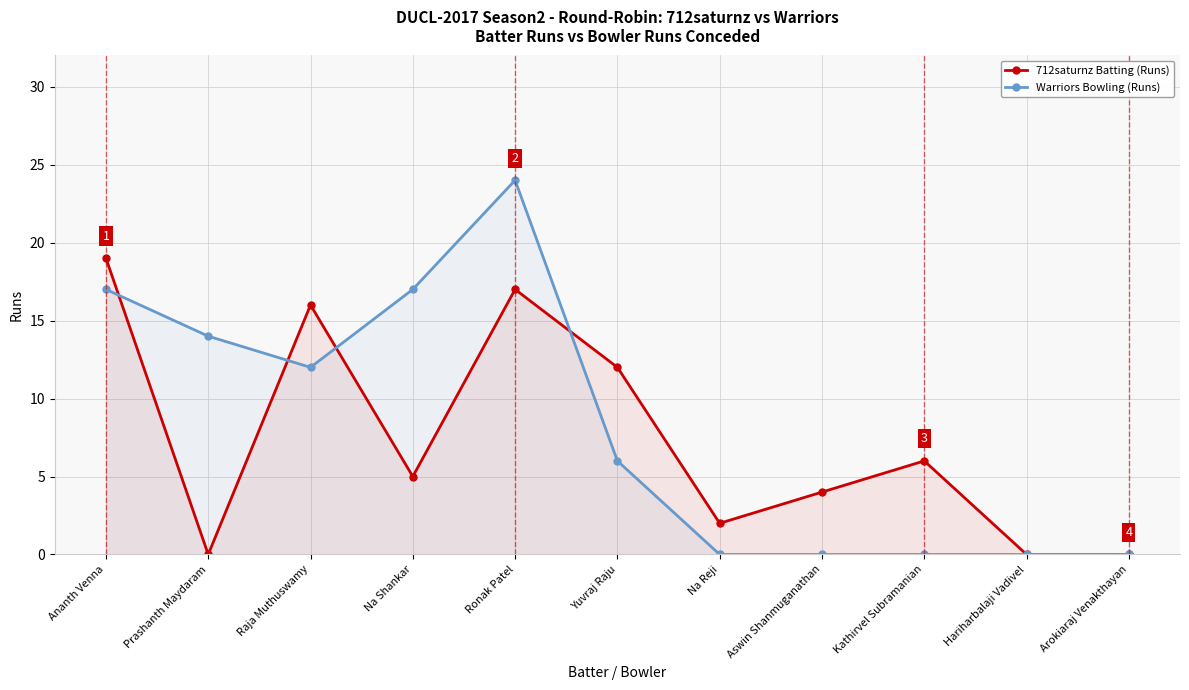

Rank the series by their average value, from lowest to highest.

712saturnz Batting (Runs), Warriors Bowling (Runs)